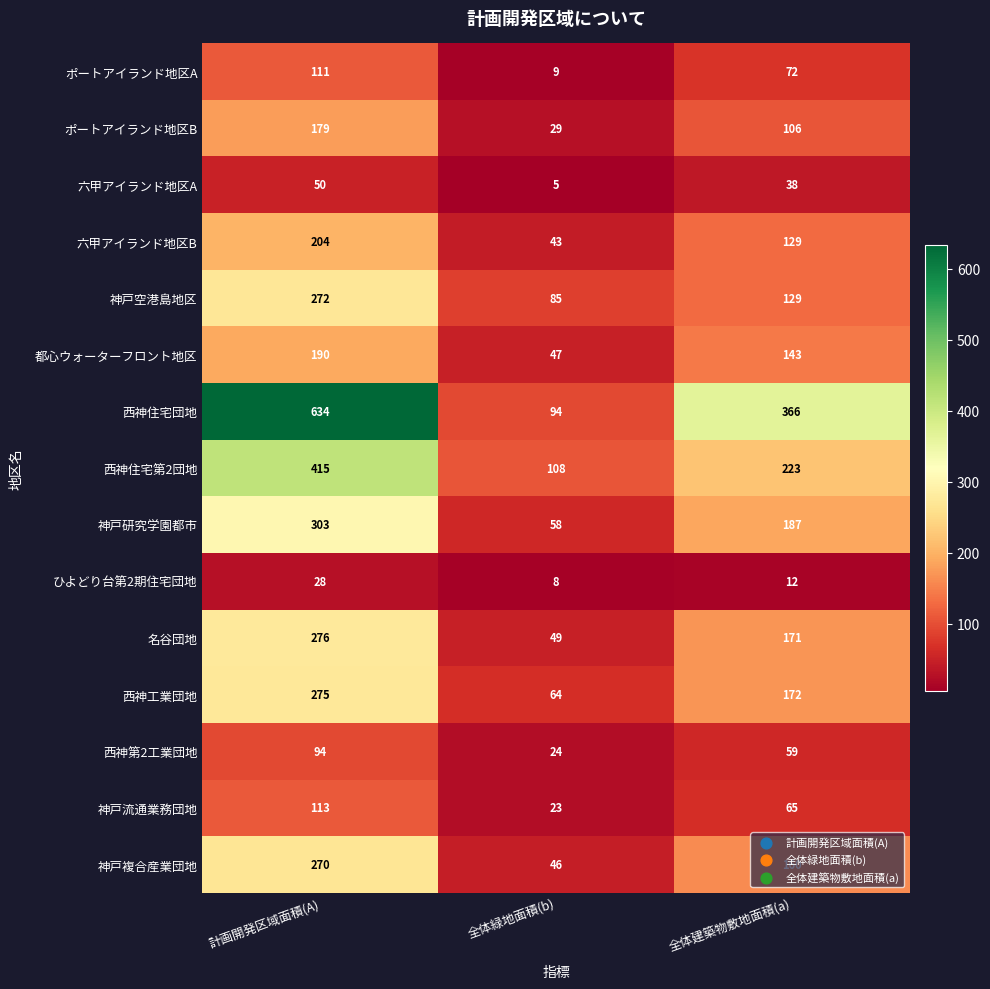

Count the 六甲アイランド地区B values in the range 43 to 204.

3